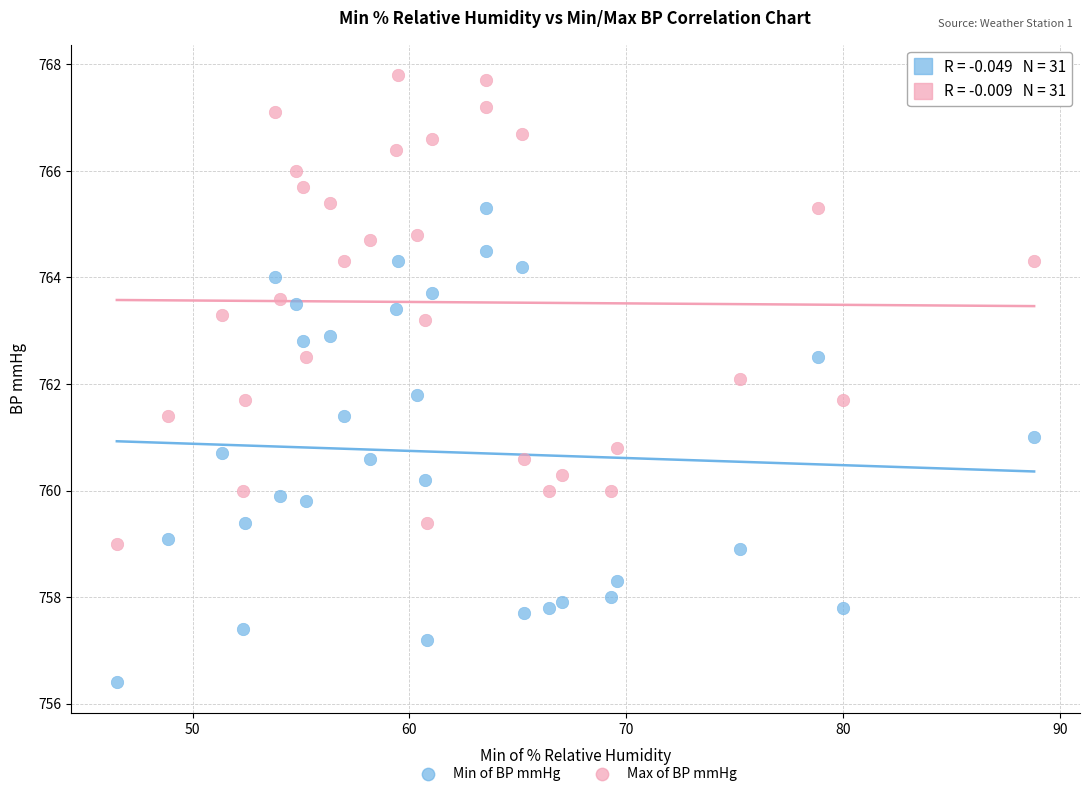

Which series contains the highest Y value?

Max of BP mmHg